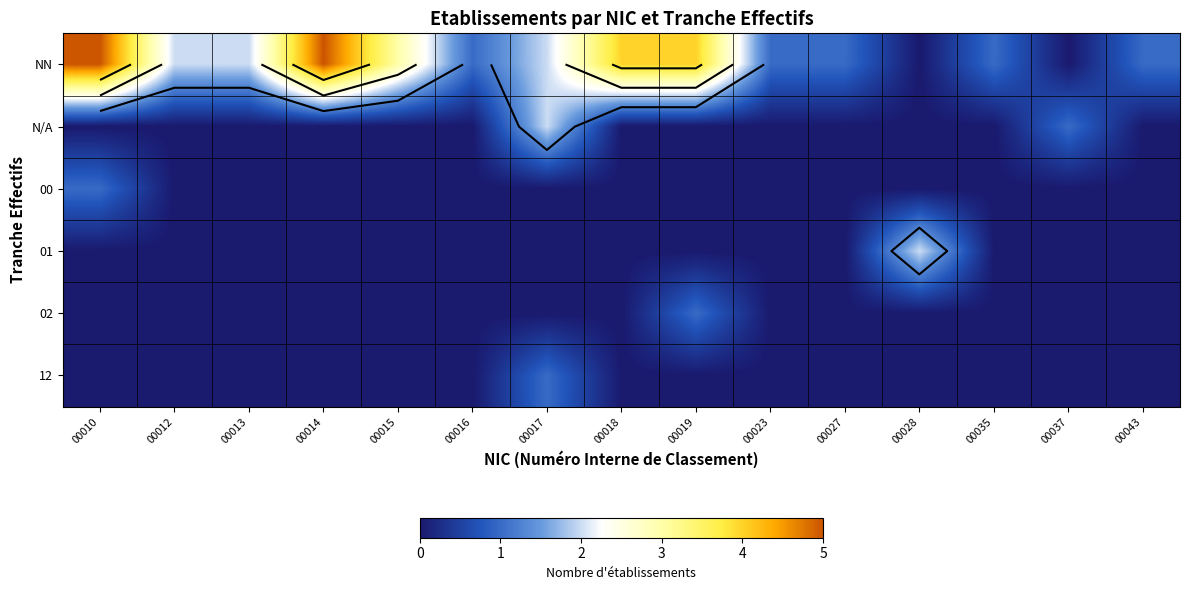

Which series has the largest range (max minus min)?

row_0